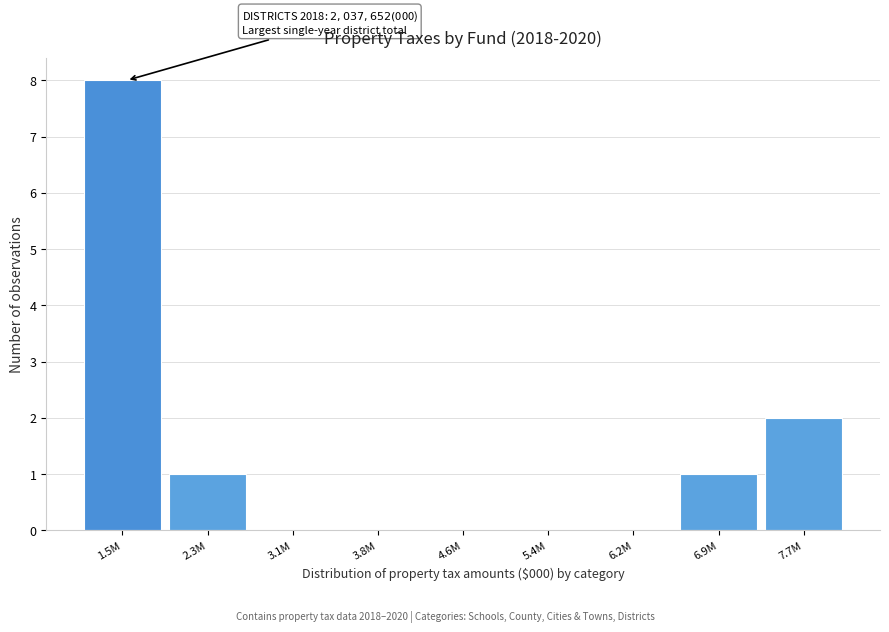

Reading left to right, what are all the values shown in this chart?

1.5M=8	2.3M=1	3.1M=0	3.8M=0	4.6M=0	5.4M=0	6.2M=0	6.9M=1	7.7M=2